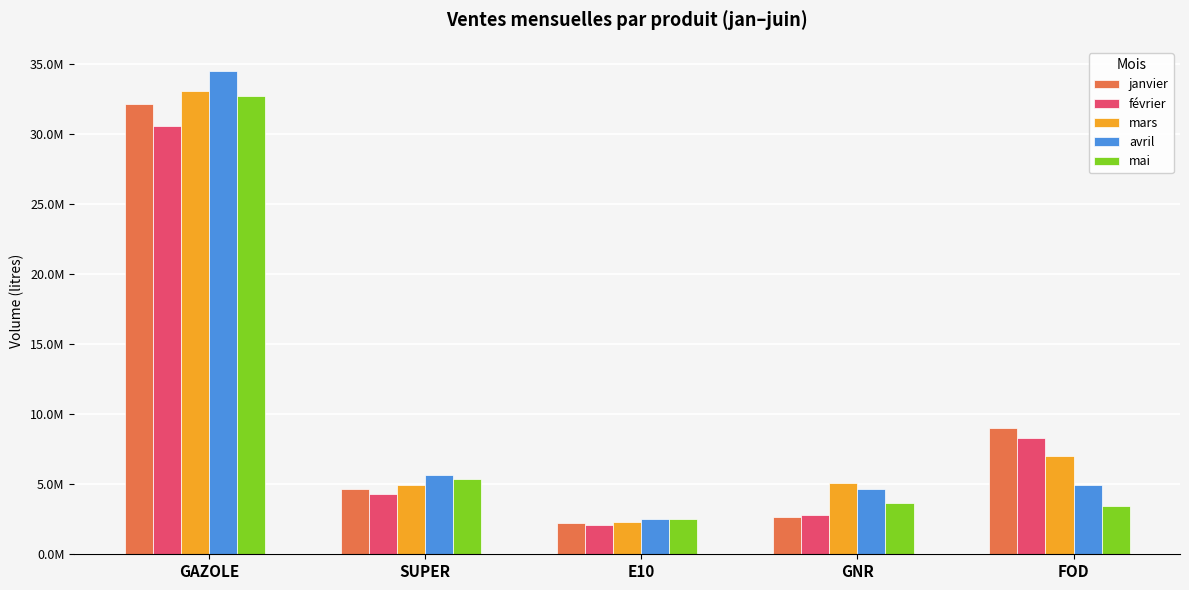

What are all the series names shown in the legend?

janvier, février, mars, avril, mai